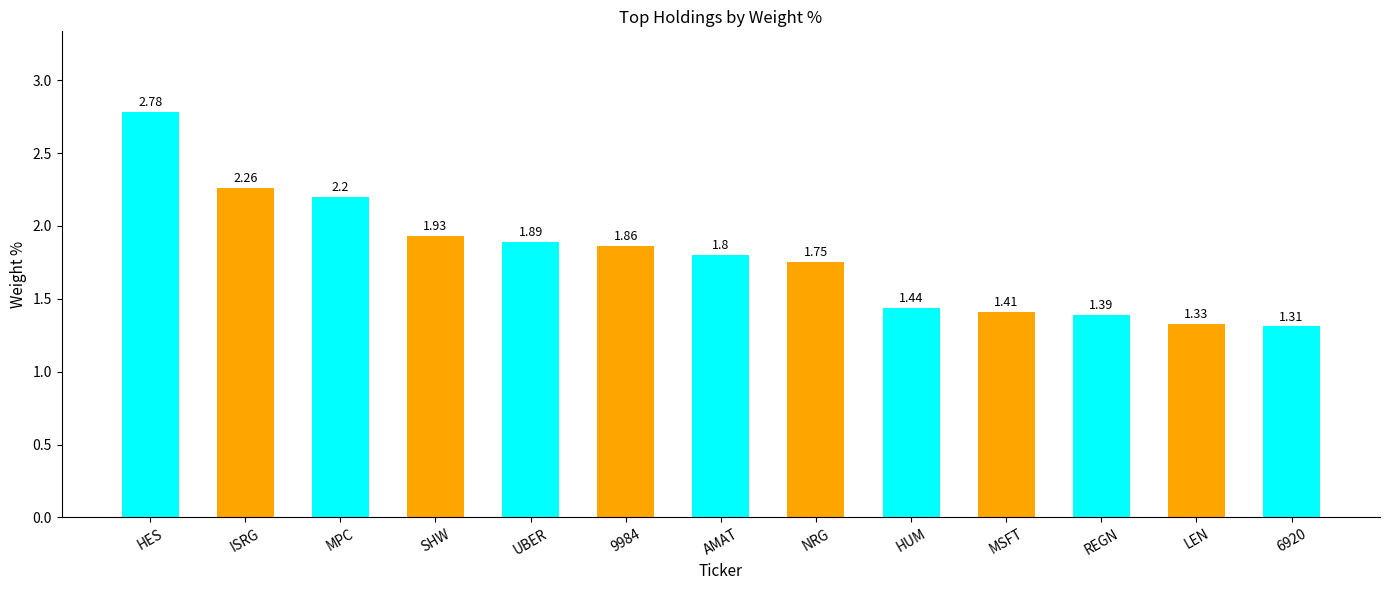

Approximately how many times larger is the value at HES compared to ISRG?

1.2